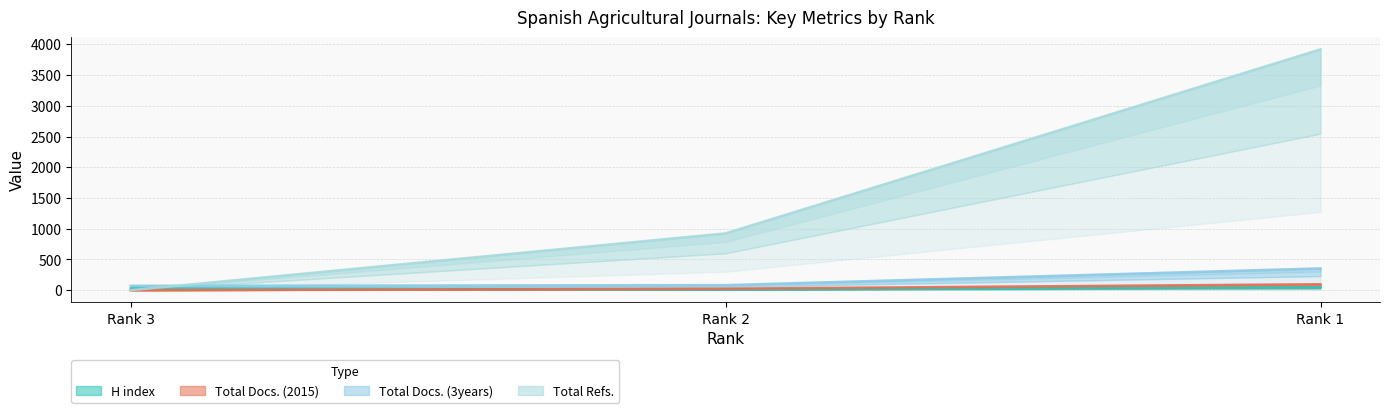

What are all the series names shown in the legend?

H index, Total Docs. (2015), Total Docs. (3years), Total Refs.